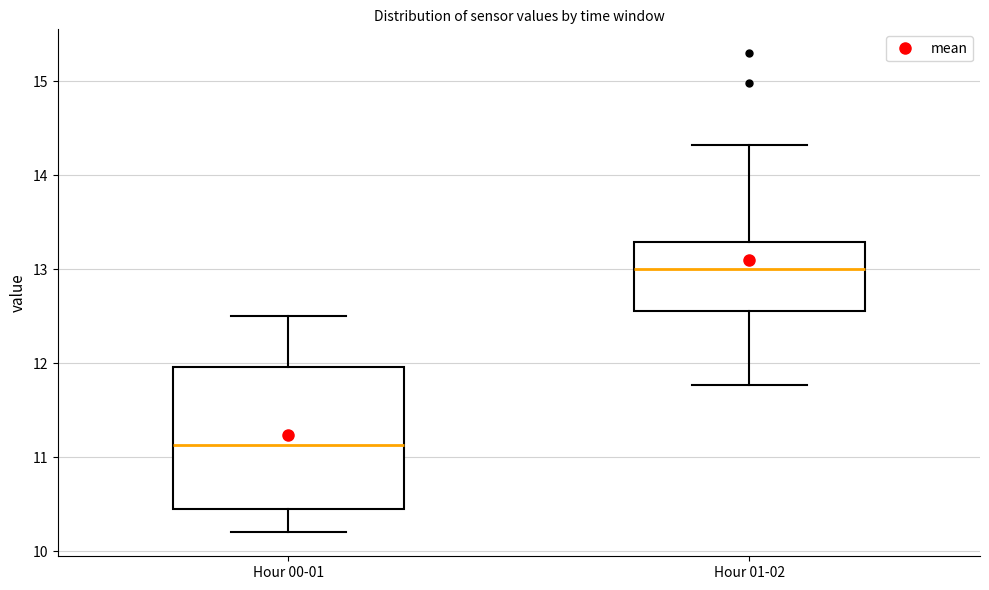

Reading left to right, read every box against the y-axis: the position of its median line, the range the box covers, and the ends of its whiskers. The values are not printed on the chart, so give them approximately, as read against the axis.

Hour 00-01: median 11.1, box 10.5 to 12.0, whiskers 10.2 to 12.5
Hour 01-02: median 13.0, box 12.6 to 13.3, whiskers 11.8 to 14.3